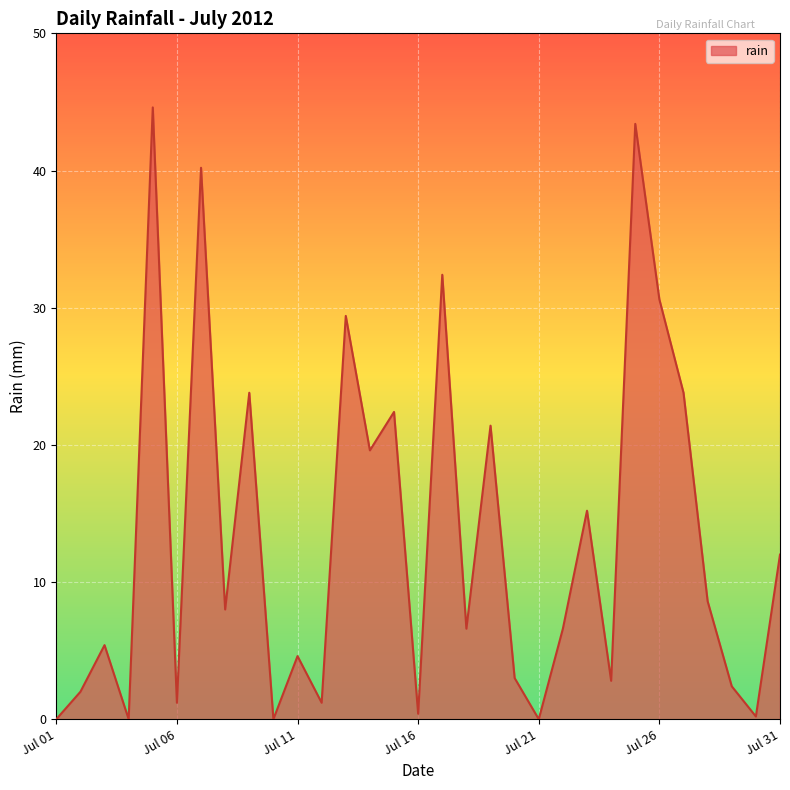

Does the chart display data point markers on the line(s)?

No